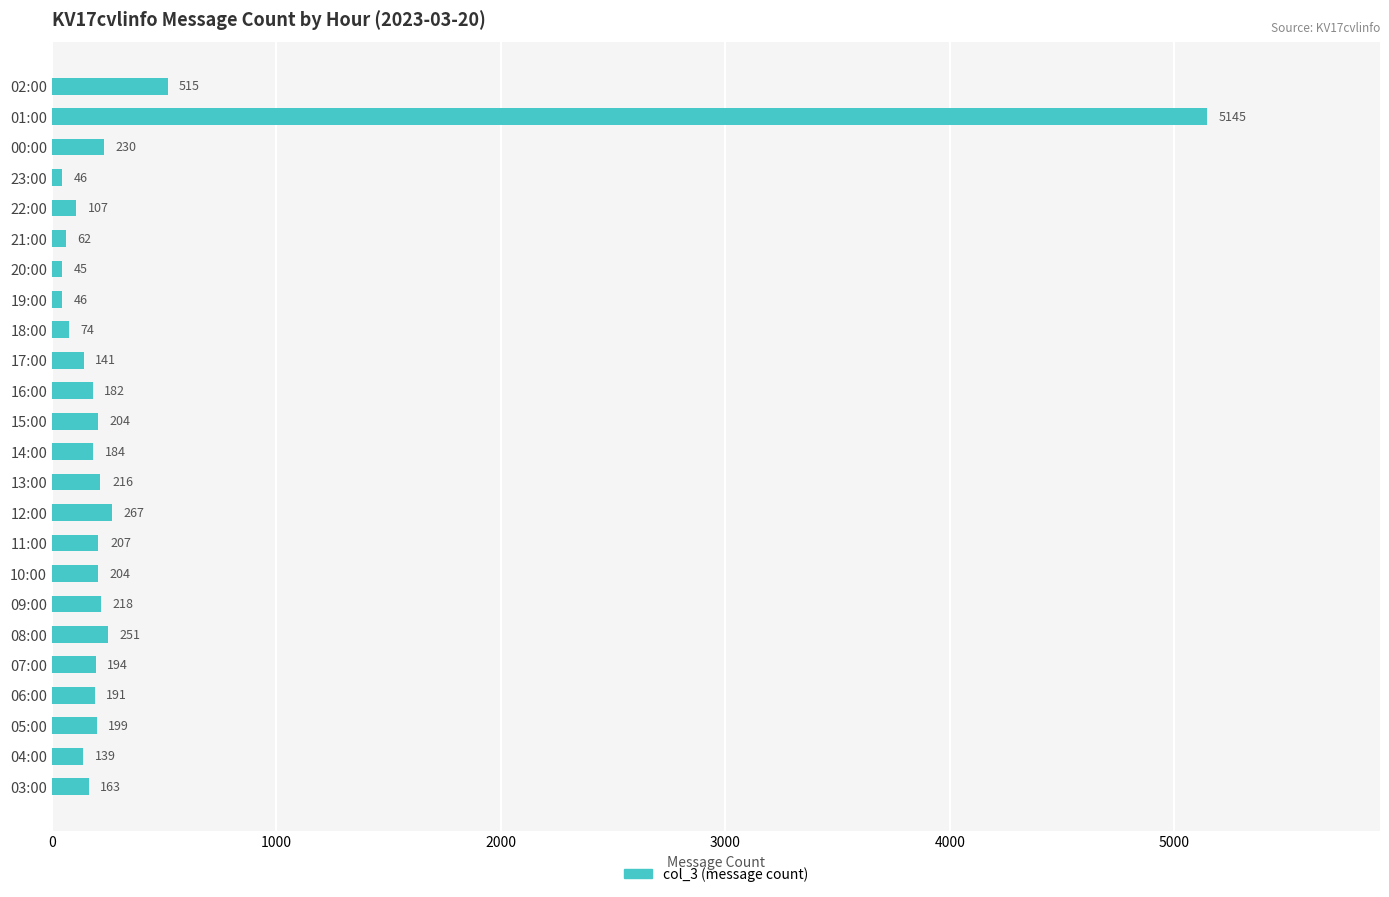

What is the difference between the values at 05:00 and 21:00?

137